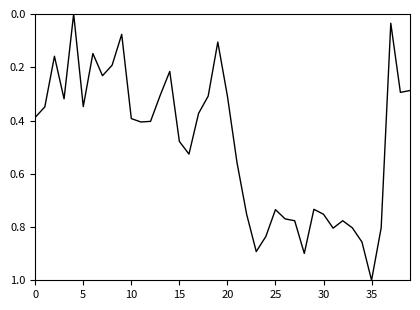

What is the maximum value shown in the chart?

1.0